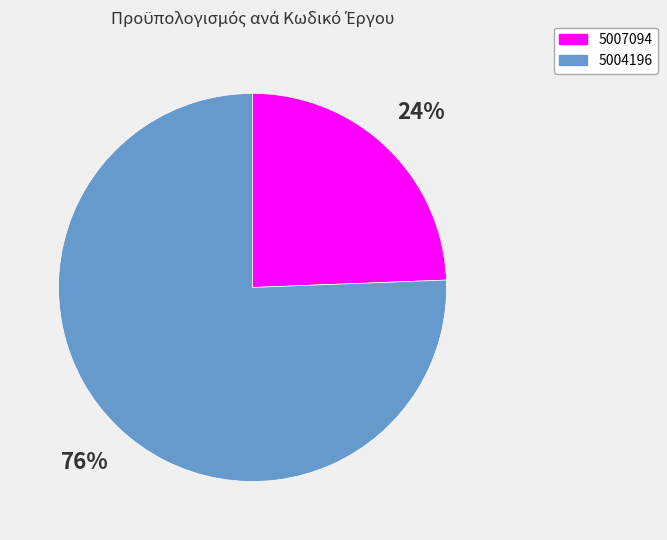

Is it true that 5004196 is 76% of the pie?

True